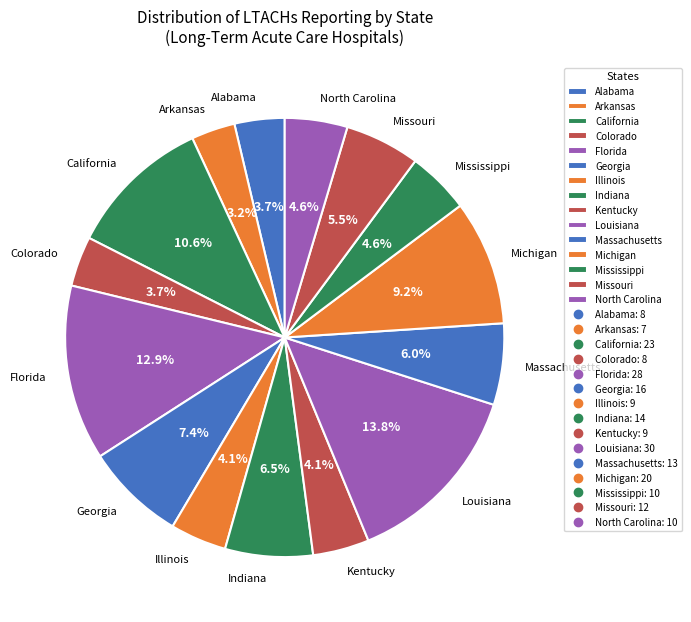

What is the ratio of the value at California to the value at Indiana?

1.6